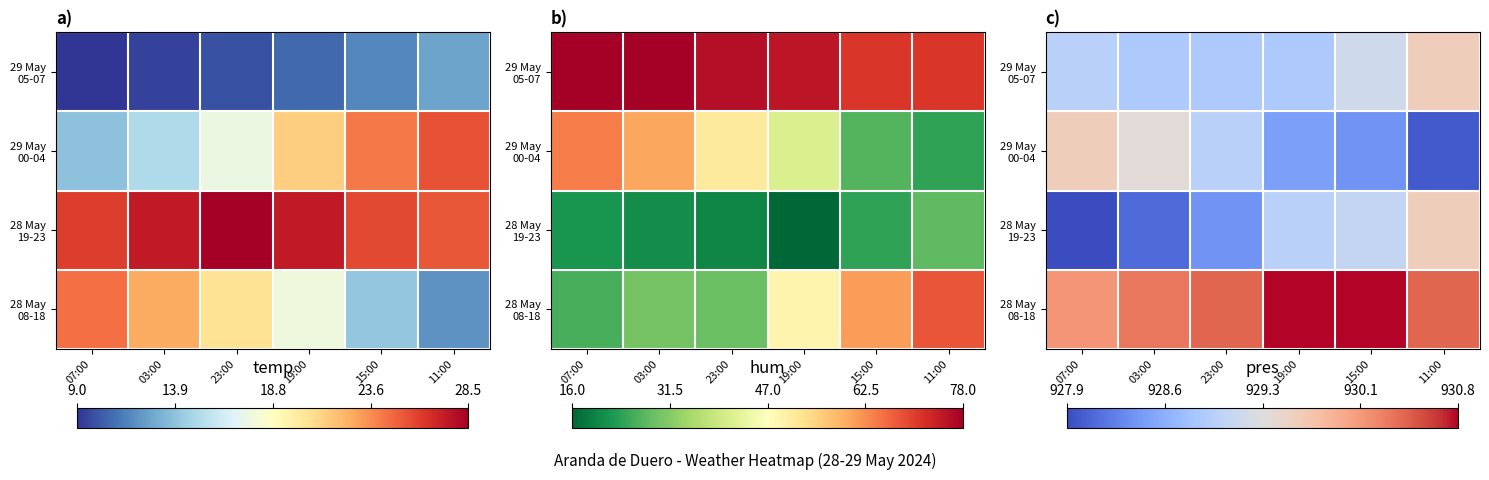

What is the difference between the maximum and minimum values in the 28 May 19-23 series?

1.7